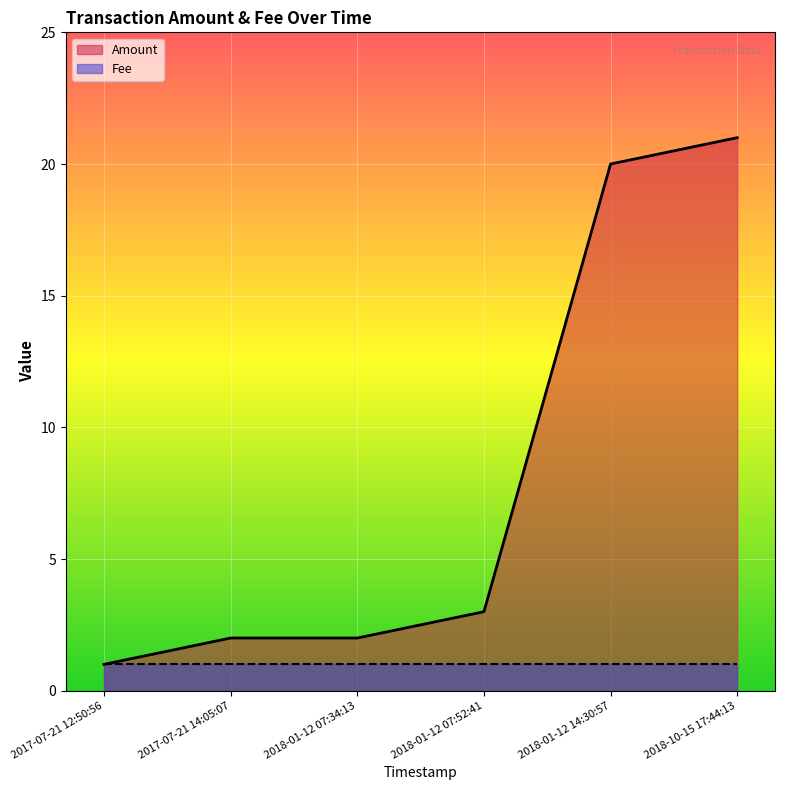

Where does the data first go above 3?

2018-01-12 14:30:57